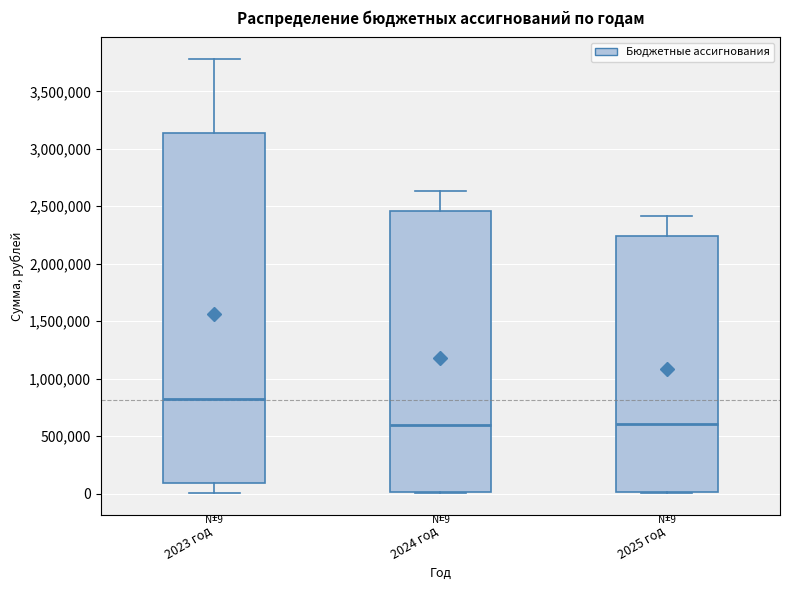

Which box is the tallest, from its lower edge to its upper edge?

2023 год